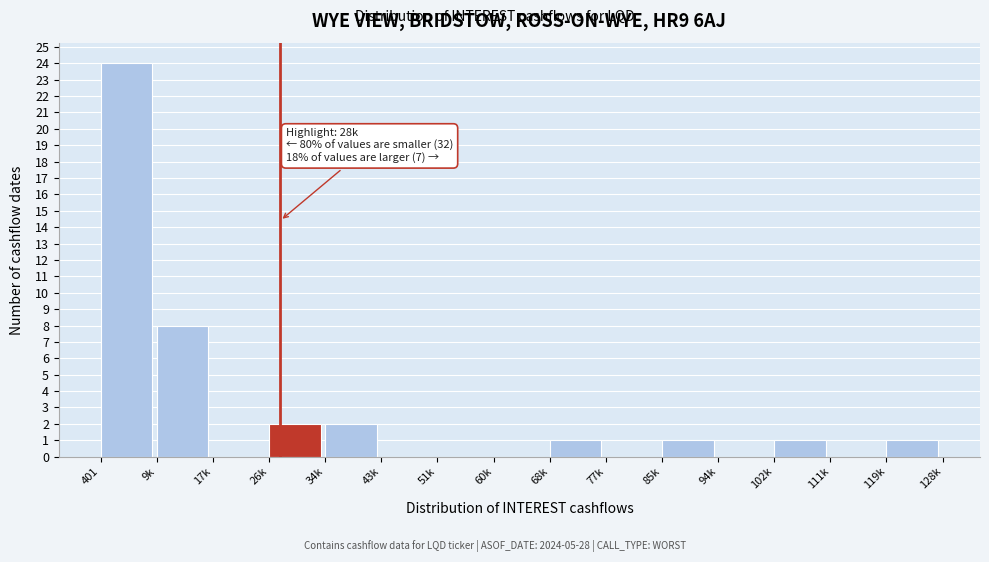

Reading right to left, extract all data points from this chart.

119k=1	111k=0	102k=1	94k=0	85k=1	77k=0	68k=1	60k=0	51k=0	43k=0	34k=2	26k=2	17k=0	9k=8	401=24